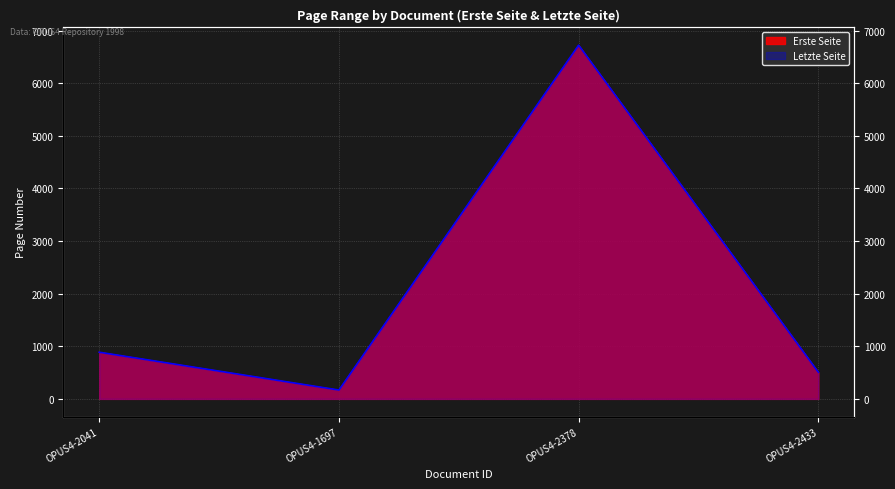

True or false: Letzte Seite and Erste Seite intersect in this chart.

False